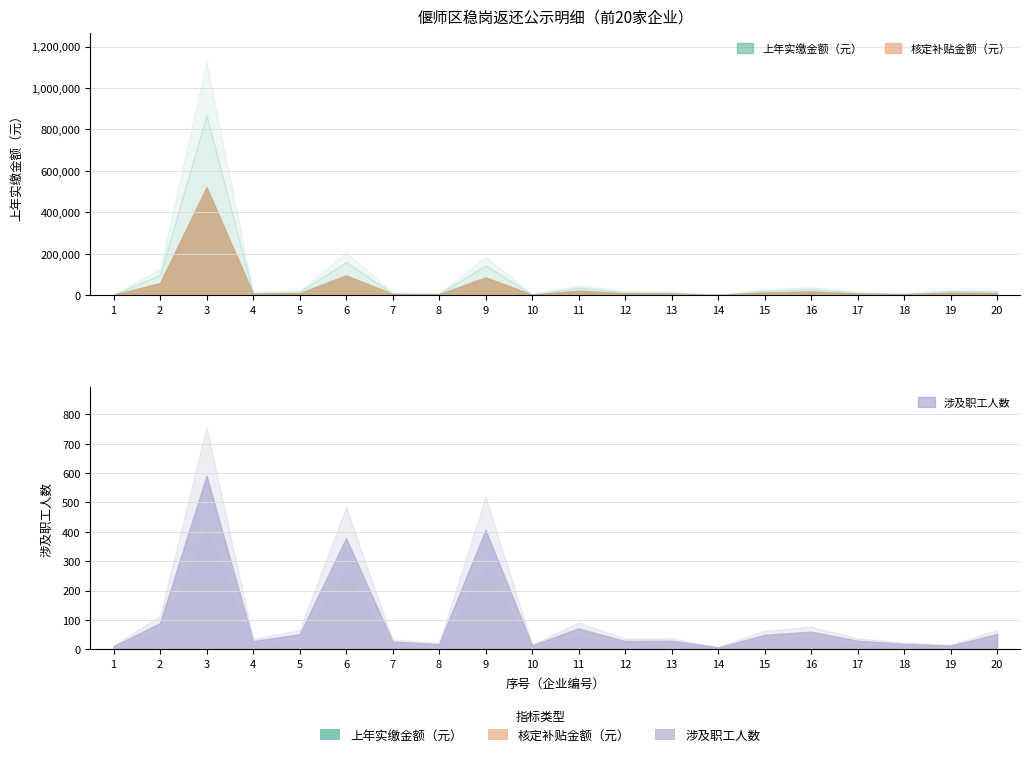

The value of 核定补贴金额（元） at 15 is 22962.5. True or false?

False